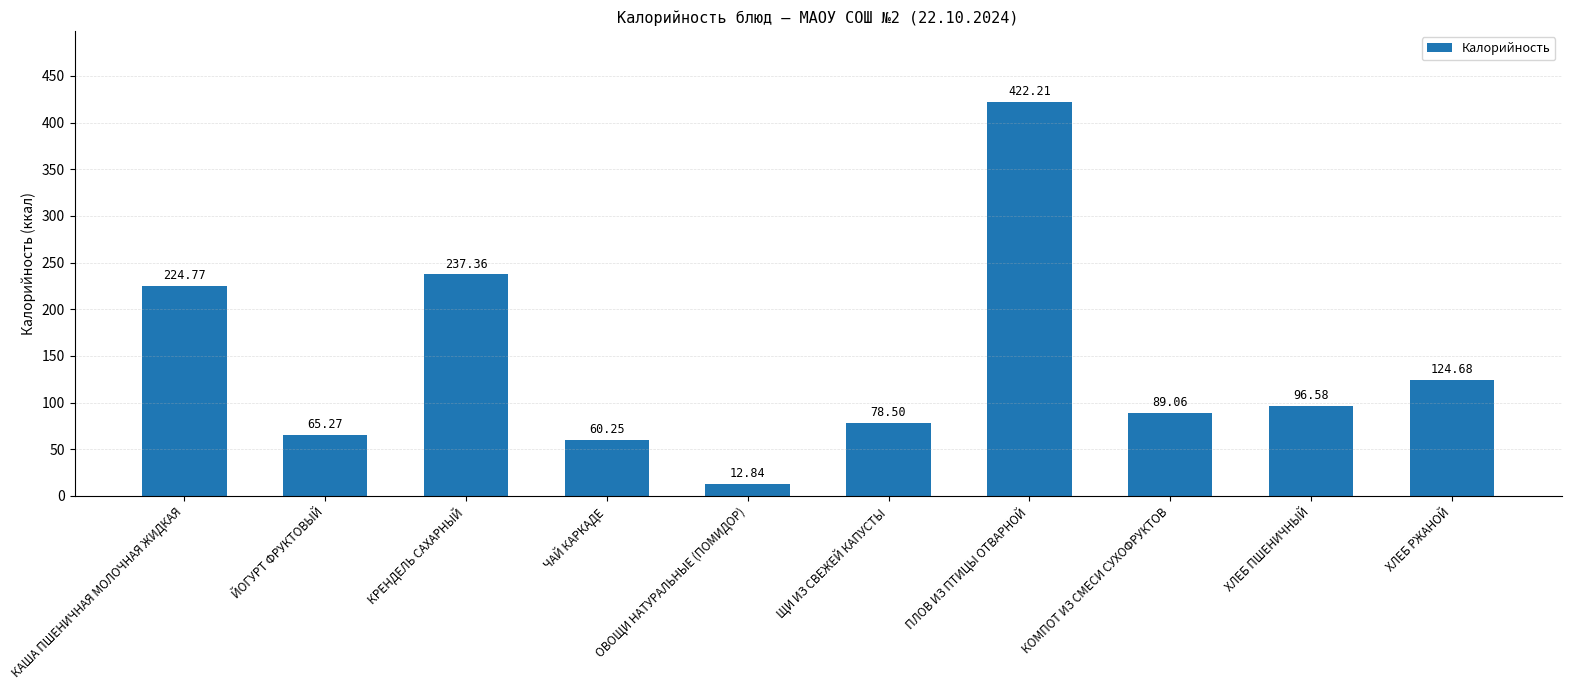

At which category does the chart reach its peak across all series?

ПЛОВ ИЗ ПТИЦЫ ОТВАРНОЙ